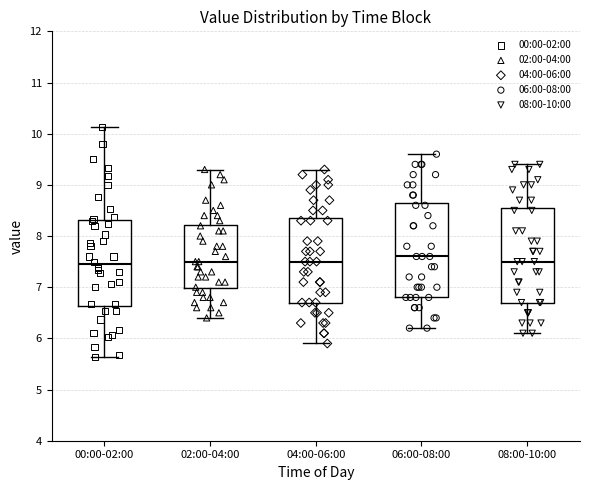

Reading left to right, read every box against the y-axis: the position of its median line, the range the box covers, and the ends of its whiskers. The values are not printed on the chart, so give them approximately, as read against the axis.

00:00-02:00: median 7.5, box 6.6 to 8.3, whiskers 5.6 to 10.1
02:00-04:00: median 7.5, box 7.0 to 8.2, whiskers 6.4 to 9.3
04:00-06:00: median 7.5, box 6.7 to 8.4, whiskers 5.9 to 9.3
06:00-08:00: median 7.6, box 6.8 to 8.7, whiskers 6.2 to 9.6
08:00-10:00: median 7.5, box 6.7 to 8.6, whiskers 6.1 to 9.4